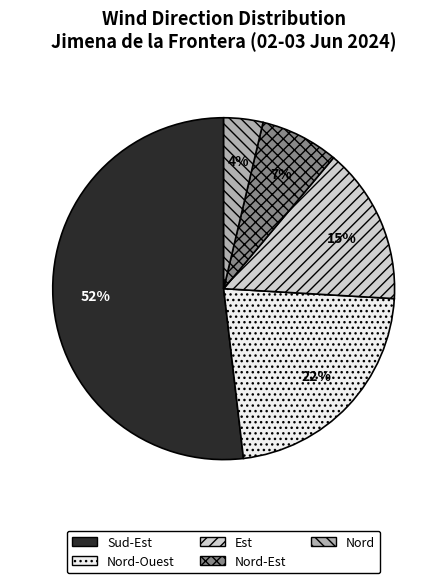

Between Nord-Est and Sud-Est, which is larger?

Sud-Est